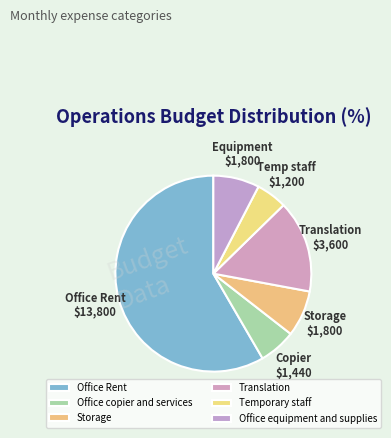

Which category has the smallest portion of the pie?

Temporary staff